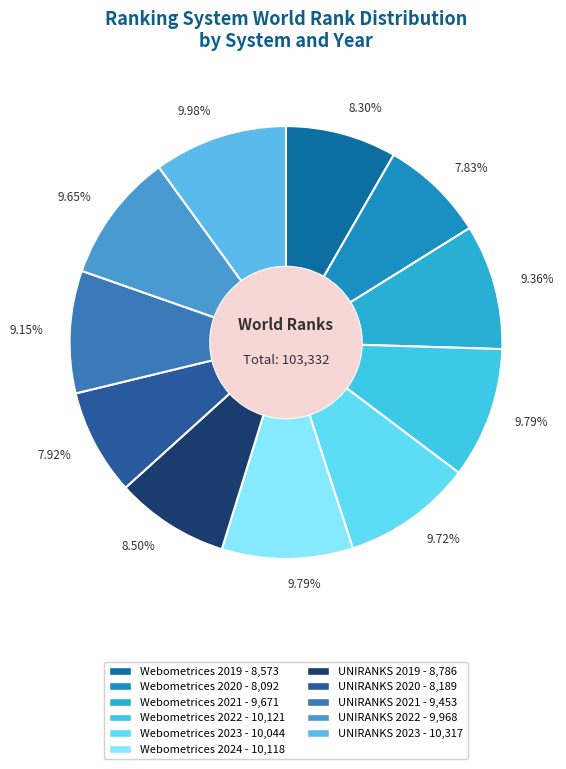

Between Webometrices 2021 and Webometrices 2022, which is larger?

Webometrices 2022